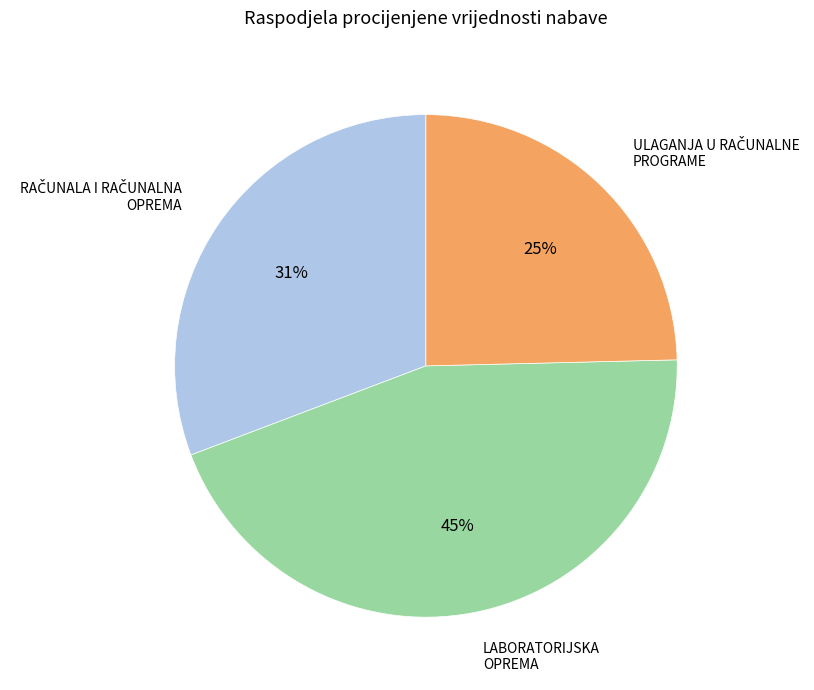

Count the number of slices in the pie.

3